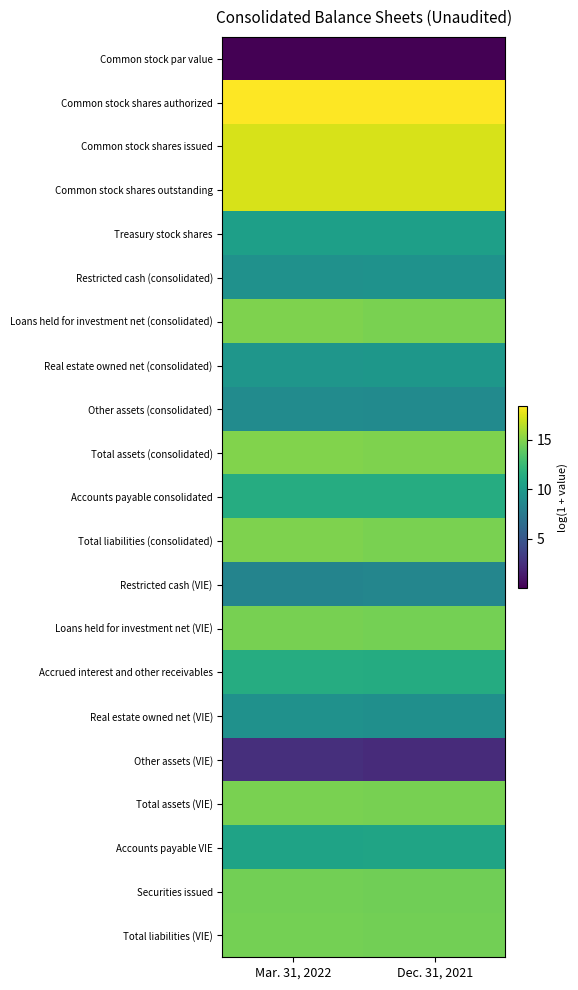

Which label corresponds to the largest value in the chart?

Mar. 31, 2022